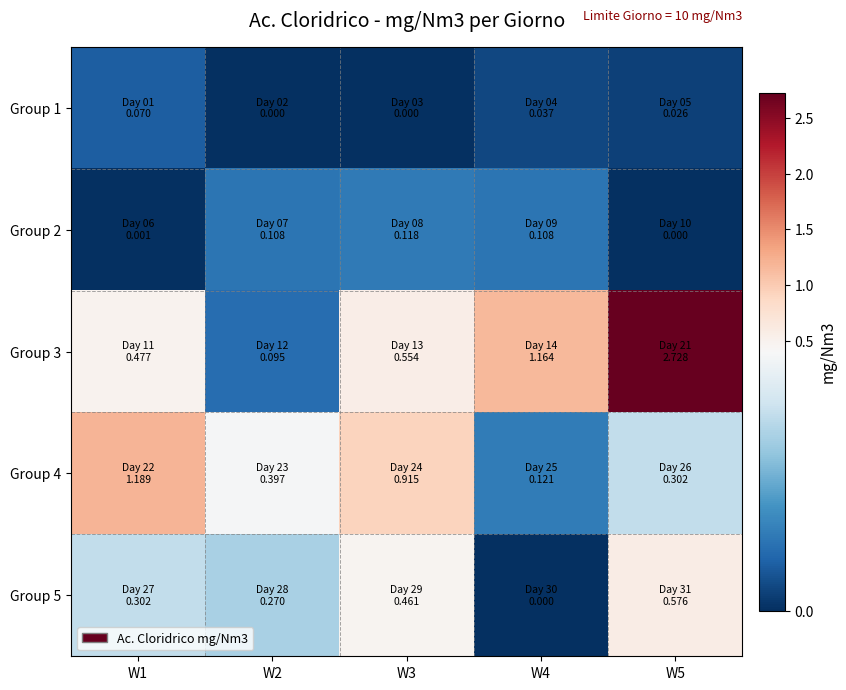

List the series in order of their peak value, highest first.

Group 3, Group 4, Group 5, Group 2, Group 1